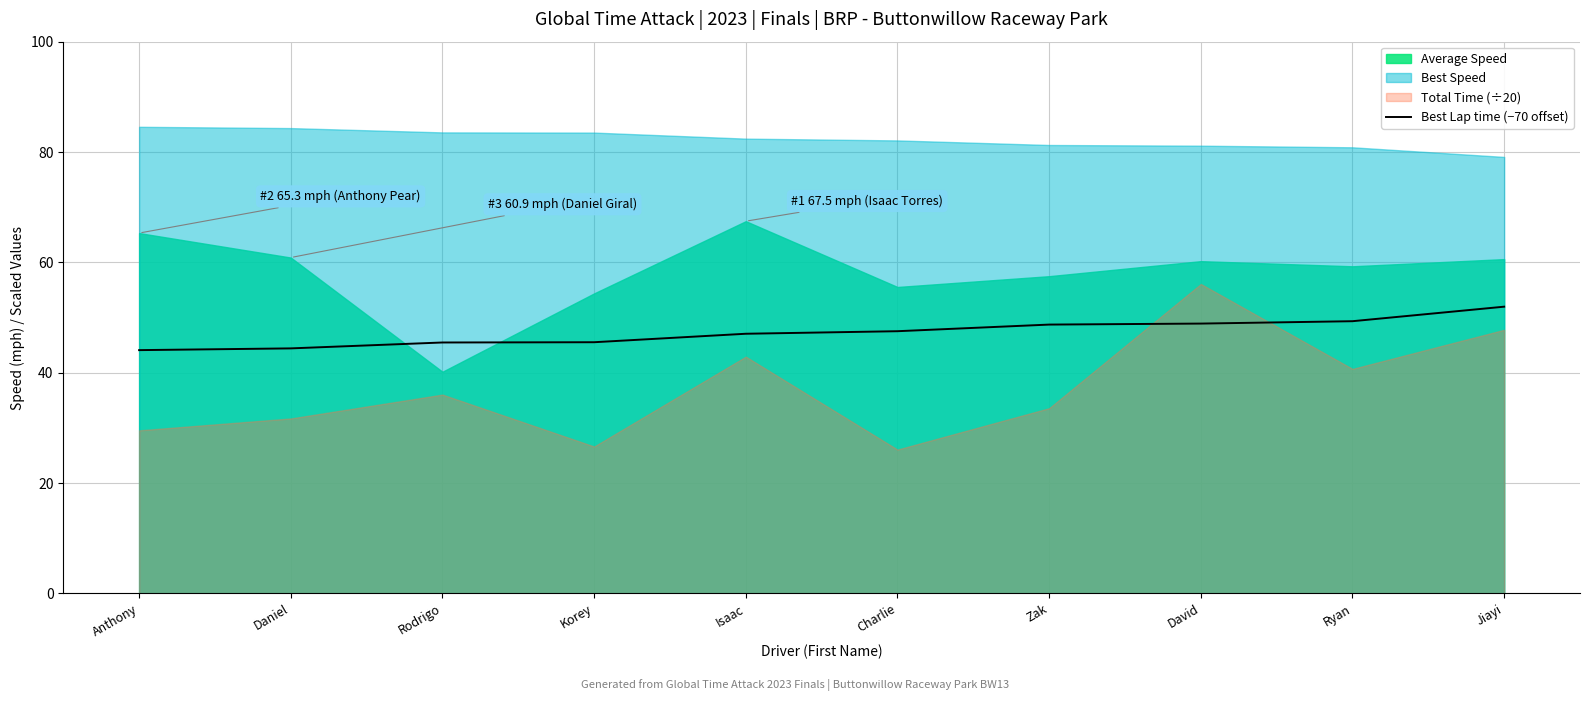

At which label does Best Lap time (−70 offset) reach its peak?

Jiayi